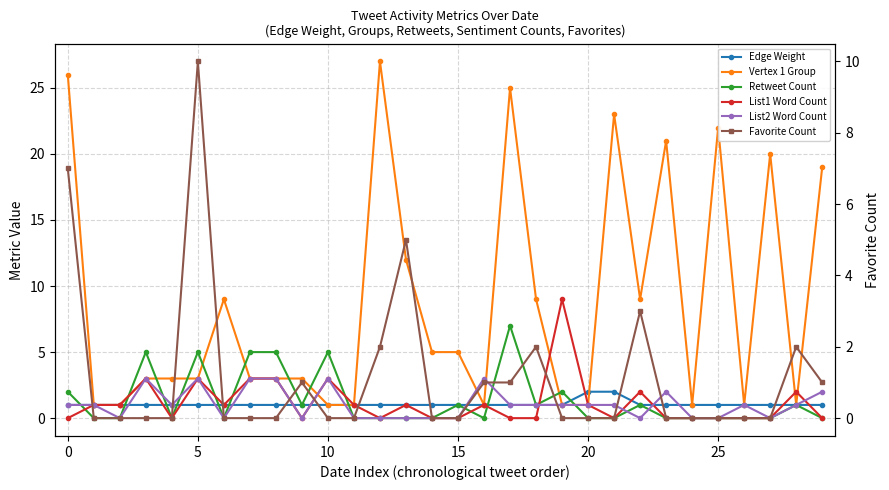

What is the approximate value of List1 Word Count at 10?

3